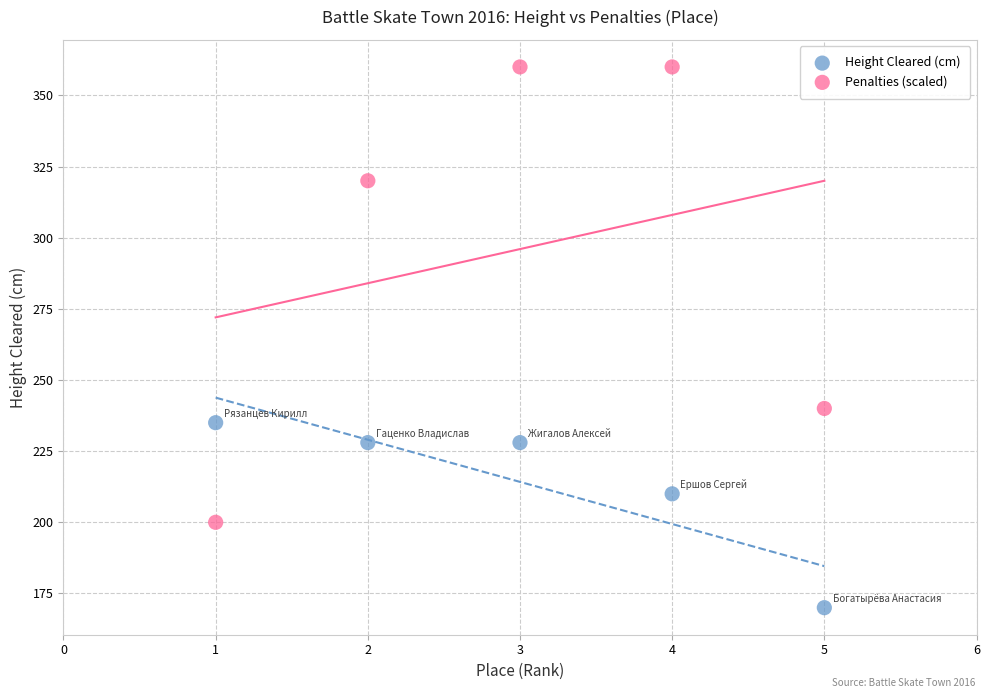

Which series has the widest spread of Y values?

Penalties (scaled)